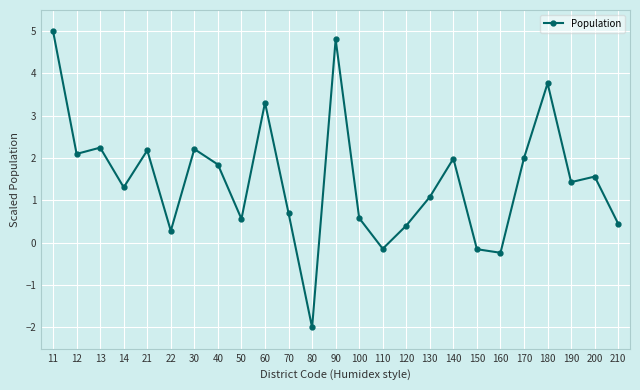

The value at 90 is 4.8. True or false?

True